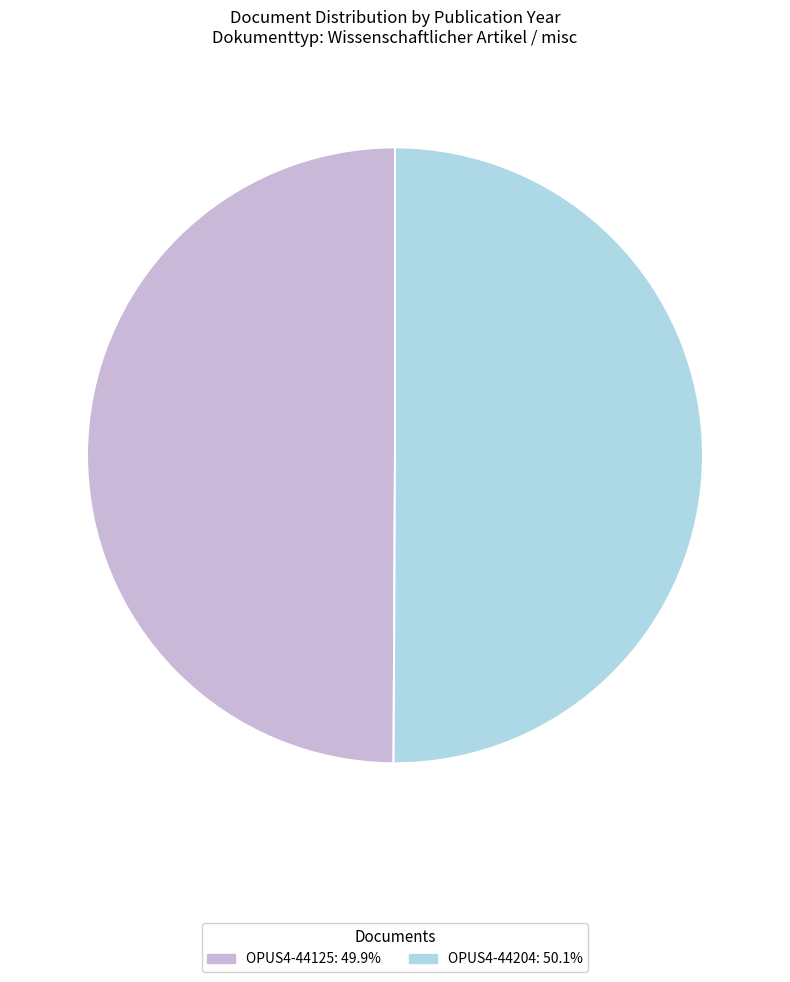

Do OPUS4-44204 and OPUS4-44125 together represent more than half of the pie?

Yes